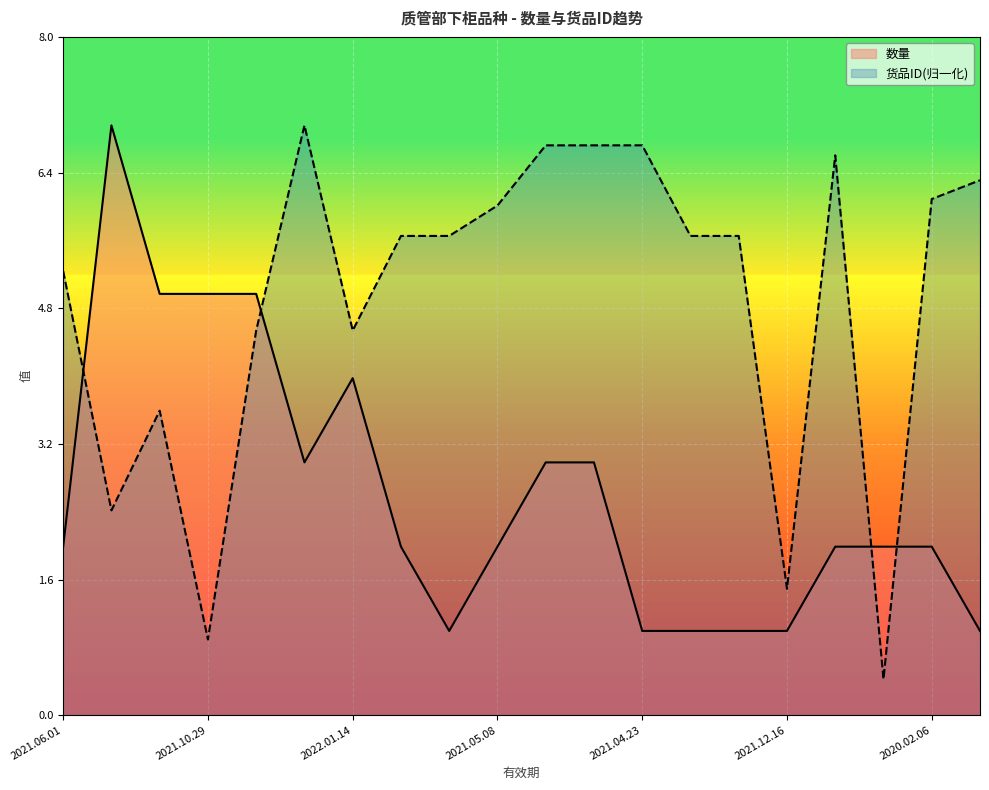

What is the total value across all series at 2021.05.08?

8.0